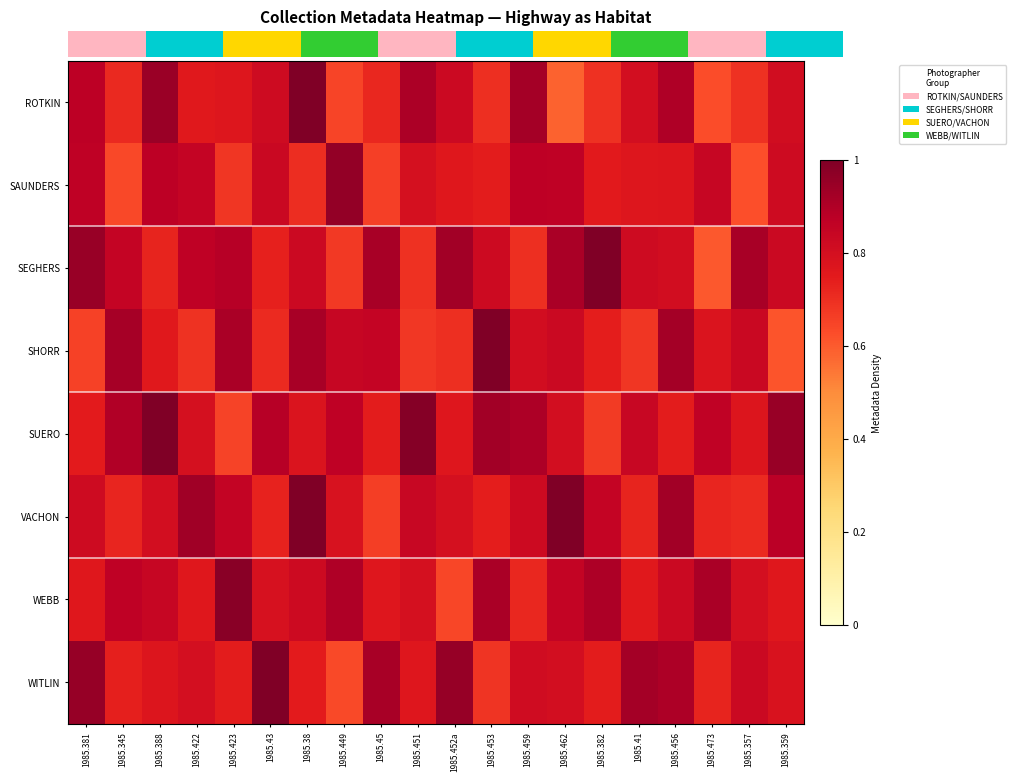

The WEBB series shows 0.2 at 1985.449. True or false?

False